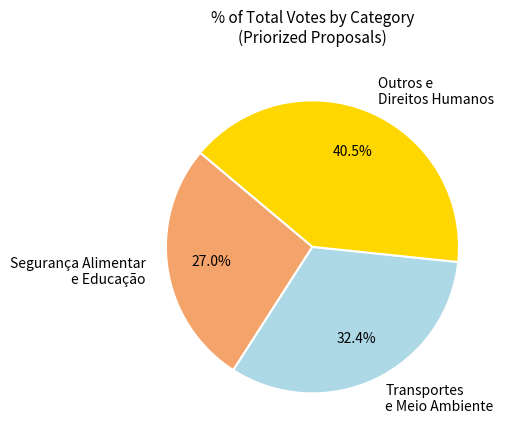

How many slices are in this pie chart?

3